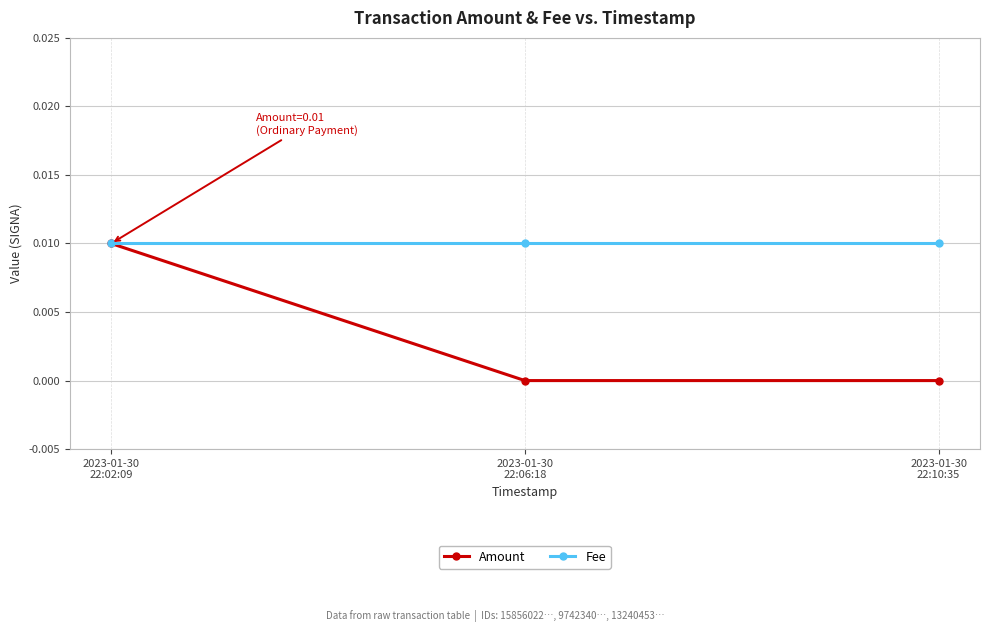

Is the value of Fee at 2023-01-30
22:06:18 greater than the value of Amount at 2023-01-30
22:06:18?

Yes